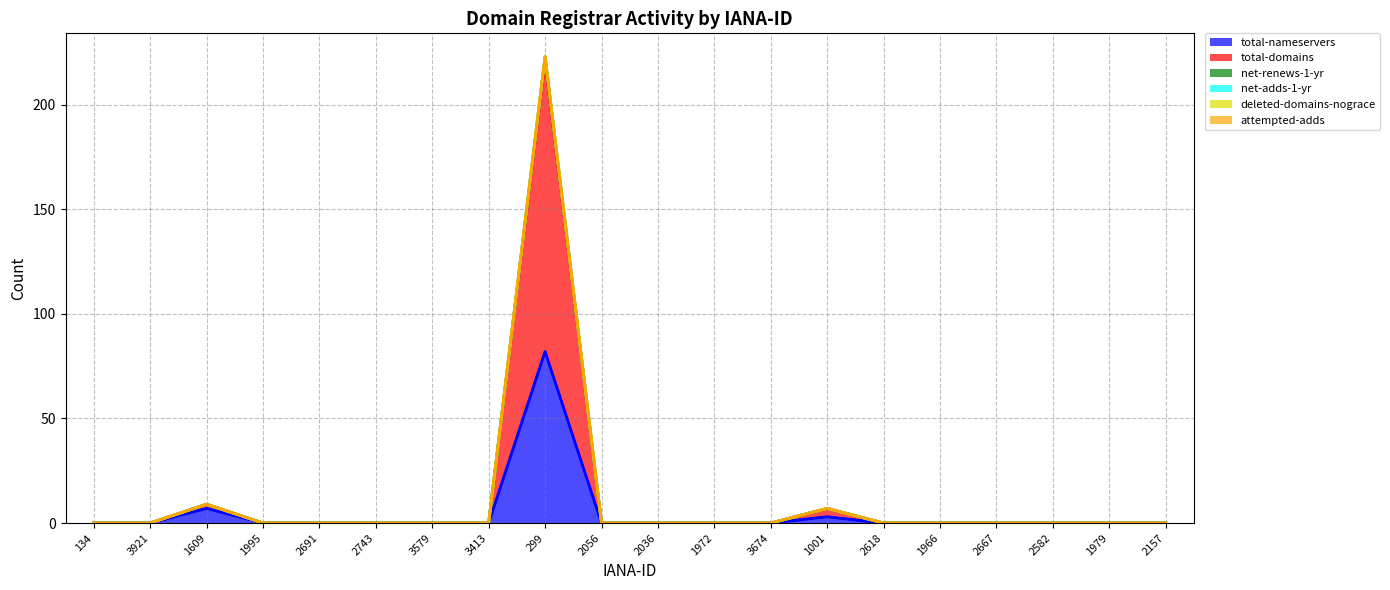

True or false: total-domains has more than 1 points higher than both neighbors.

True